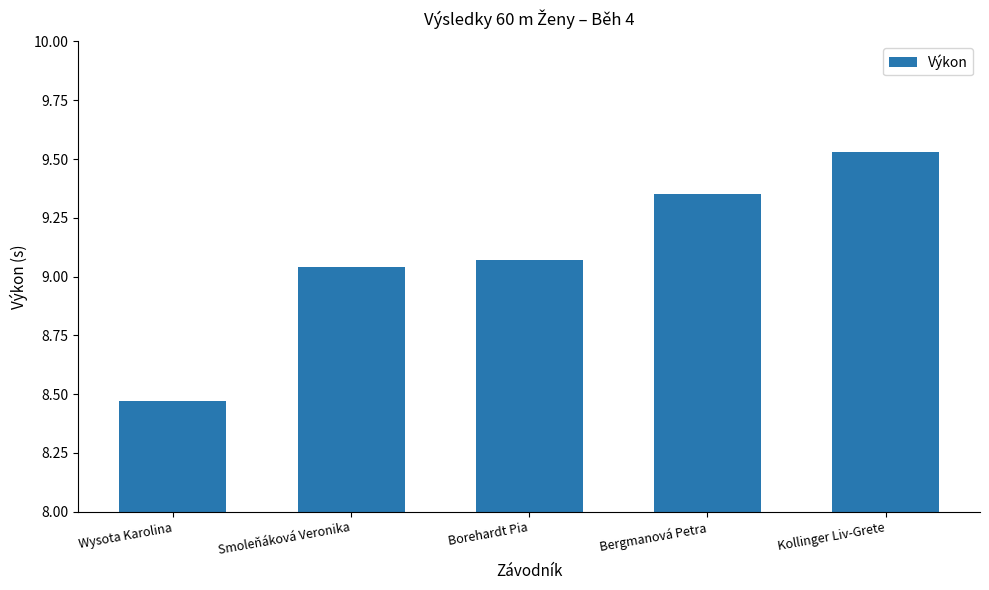

List the labels in order of value, largest first.

Kollinger Liv-Grete, Bergmanová Petra, Borehardt Pia, Smoleňáková Veronika, Wysota Karolina